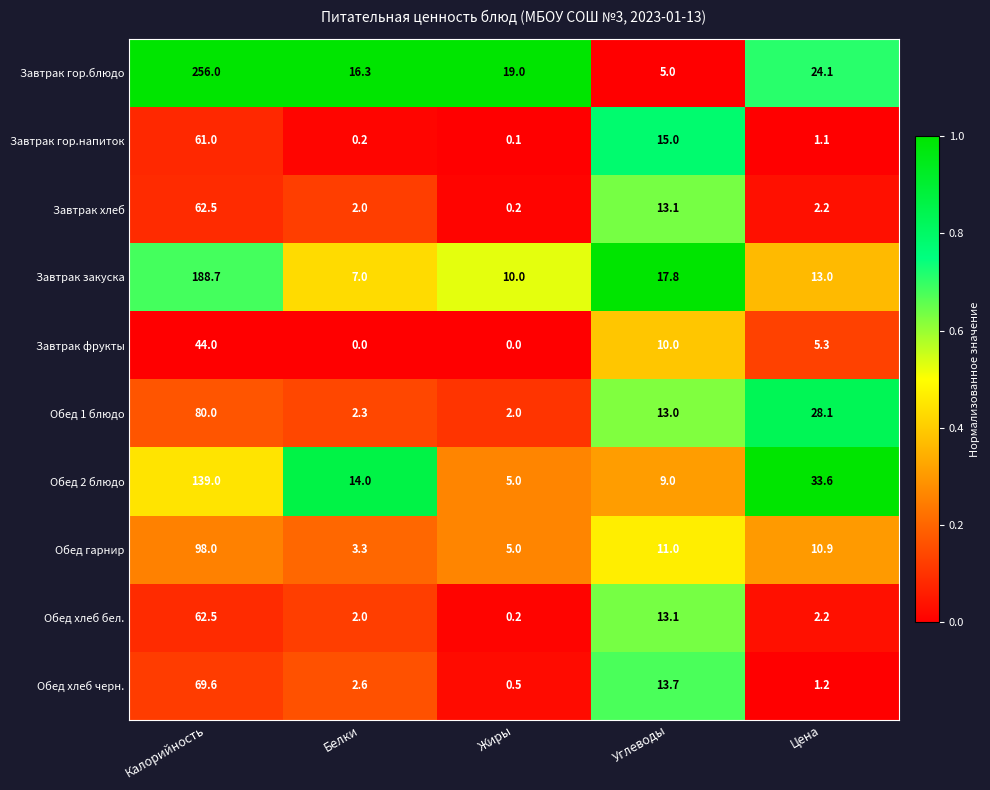

What is the difference between the second highest and minimum values in the Завтрак закуска series?

10.8